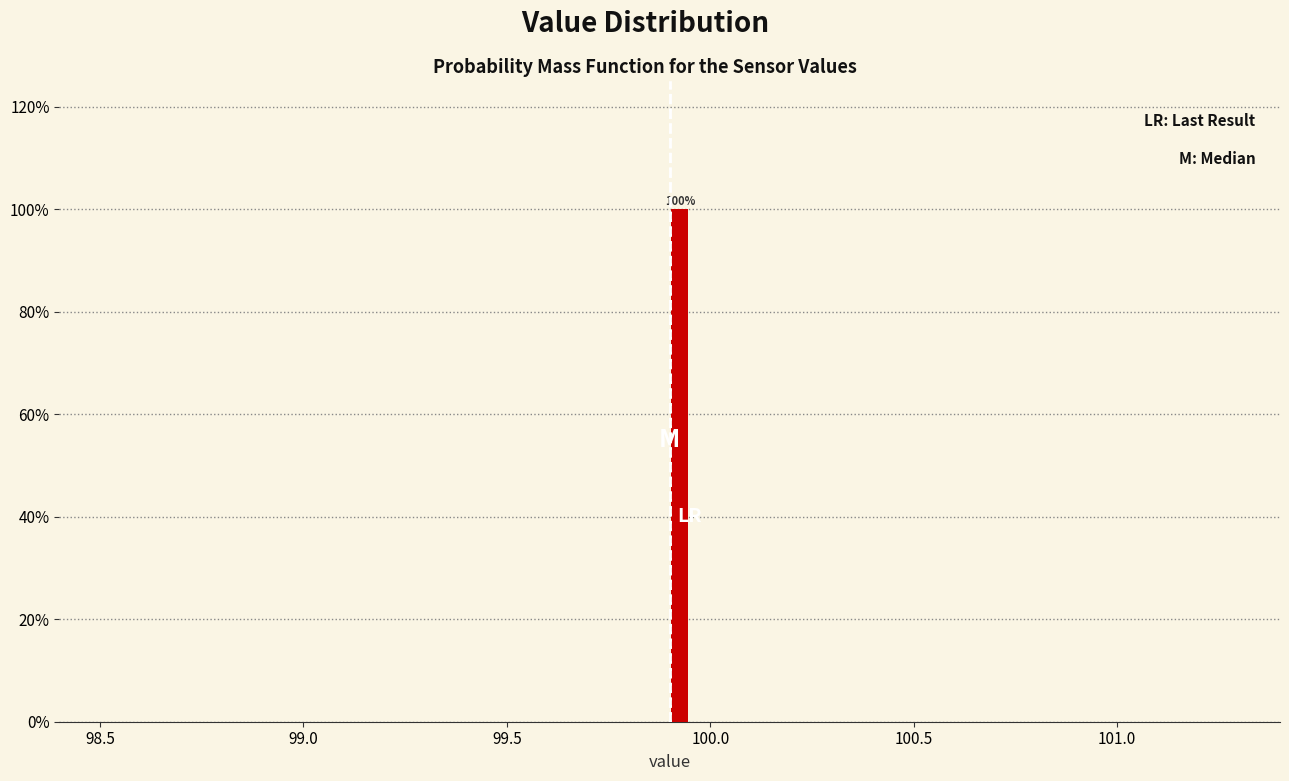

Around what value on the x-axis is the tallest bar? Give the approximate position of its centre, as read against the axis.

99.95